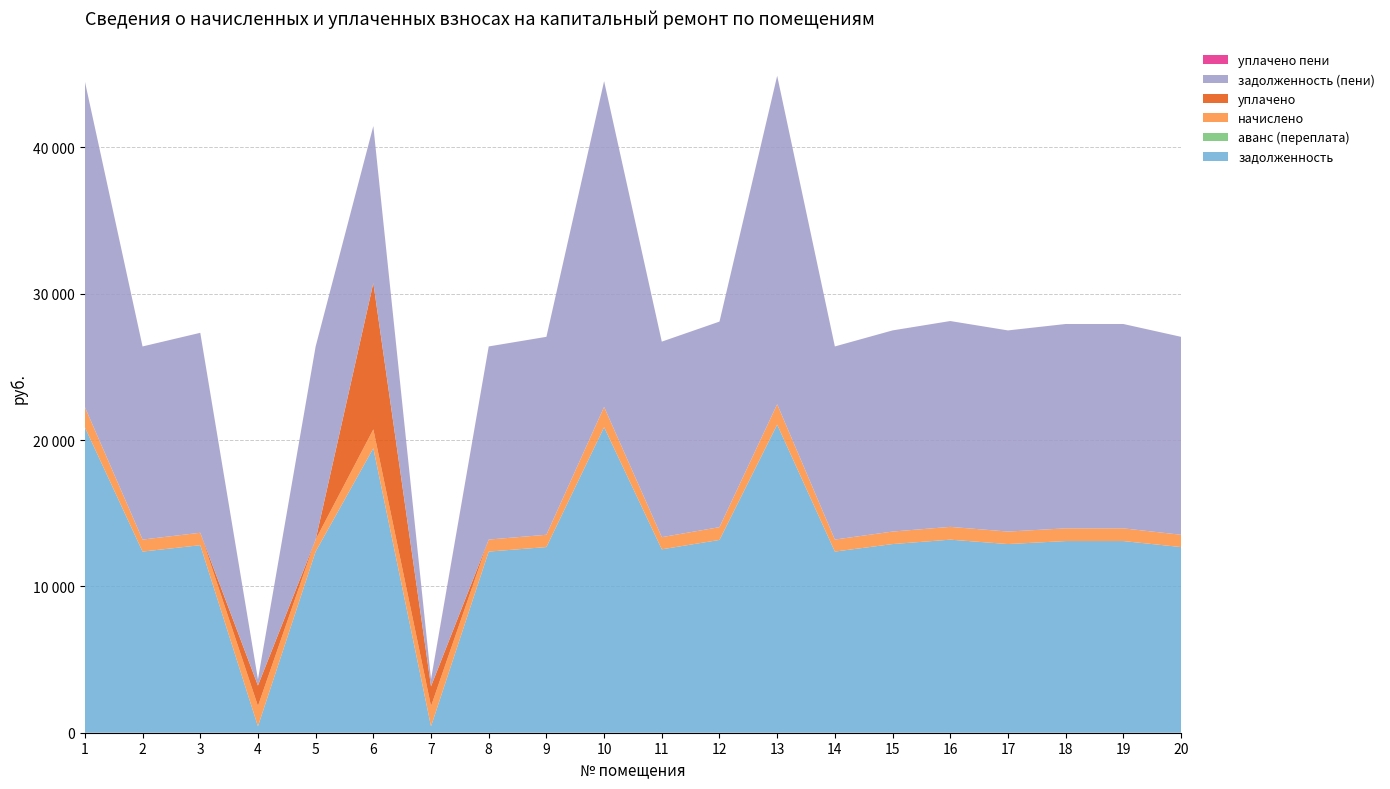

Reading right to left, what are all the values shown in this chart?

задолженность: 20=12685.9	19=13096.8	18=13096.8	17=12891.4	16=13191.8	15=12891.4	14=12377.8	13=21049.9	12=13173.8	11=12531.8	10=20877.8	9=12685.9	8=12377.8	7=437.4	6=19439.8	5=12377.8	4=439.6	3=12814.3	2=12377.8	1=20870.2
аванс (переплата): 20=0.0	19=0.0	18=0.0	17=0.0	16=0.0	15=0.0	14=0.0	13=0.0	12=0.0	11=0.0	10=0.0	9=0.0	8=0.0	7=0.0	6=0.0	5=0.0	4=0.0	3=0.0	2=0.0	1=0.0
начислено: 20=840.3	19=867.5	18=867.5	17=853.9	16=873.8	15=853.9	14=819.9	13=1394.3	12=872.6	11=830.1	10=1382.9	9=840.3	8=819.9	7=1377.8	6=1287.7	5=819.9	4=1384.6	3=848.8	2=819.9	1=1382.4
уплачено: 20=0.0	19=0.0	18=0.0	17=0.0	16=0.0	15=0.0	14=0.0	13=0.0	12=0.0	11=0.0	10=0.0	9=0.0	8=0.0	7=1355.9	6=10000.0	5=0.0	4=1400.0	3=0.0	2=0.0	1=0.0
задолженность (пени): 20=13526.2	19=13964.3	18=13964.3	17=13745.2	16=14065.6	15=13745.2	14=13197.6	13=22444.2	12=14046.5	11=13361.9	10=22260.8	9=13526.2	8=13197.6	7=459.3	6=10727.4	5=13197.6	4=424.2	3=13663.1	2=13197.6	1=22252.6
уплачено пени: 20=0.0	19=0.0	18=0.0	17=0.0	16=0.0	15=0.0	14=0.0	13=0.0	12=0.0	11=0.0	10=0.0	9=0.0	8=0.0	7=21.9	6=0.0	5=0.0	4=0.0	3=0.0	2=0.0	1=0.0